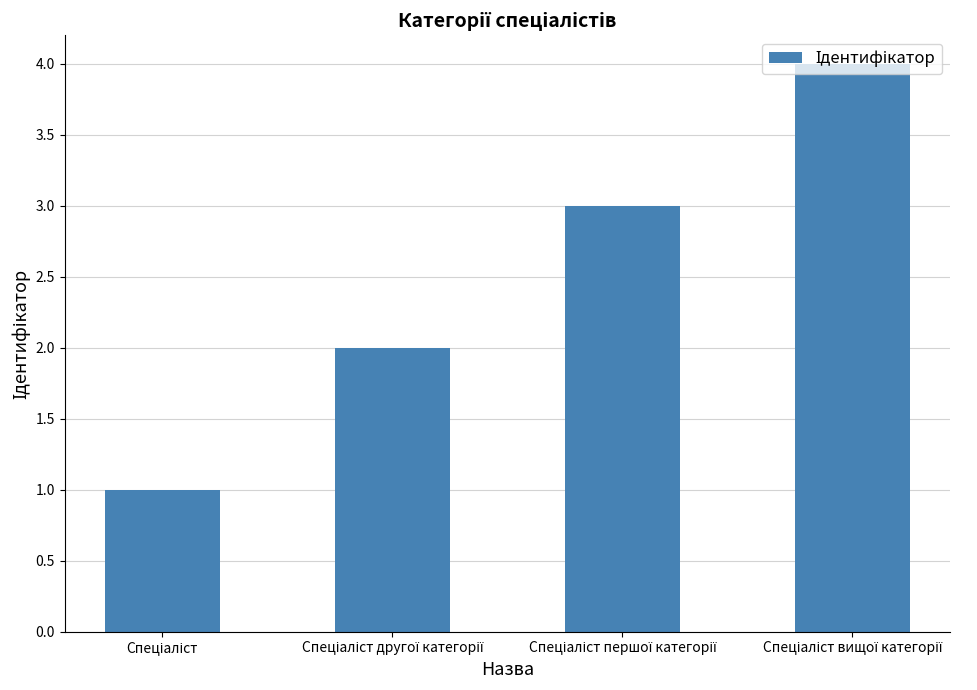

Does the chart contain stacked bars?

No